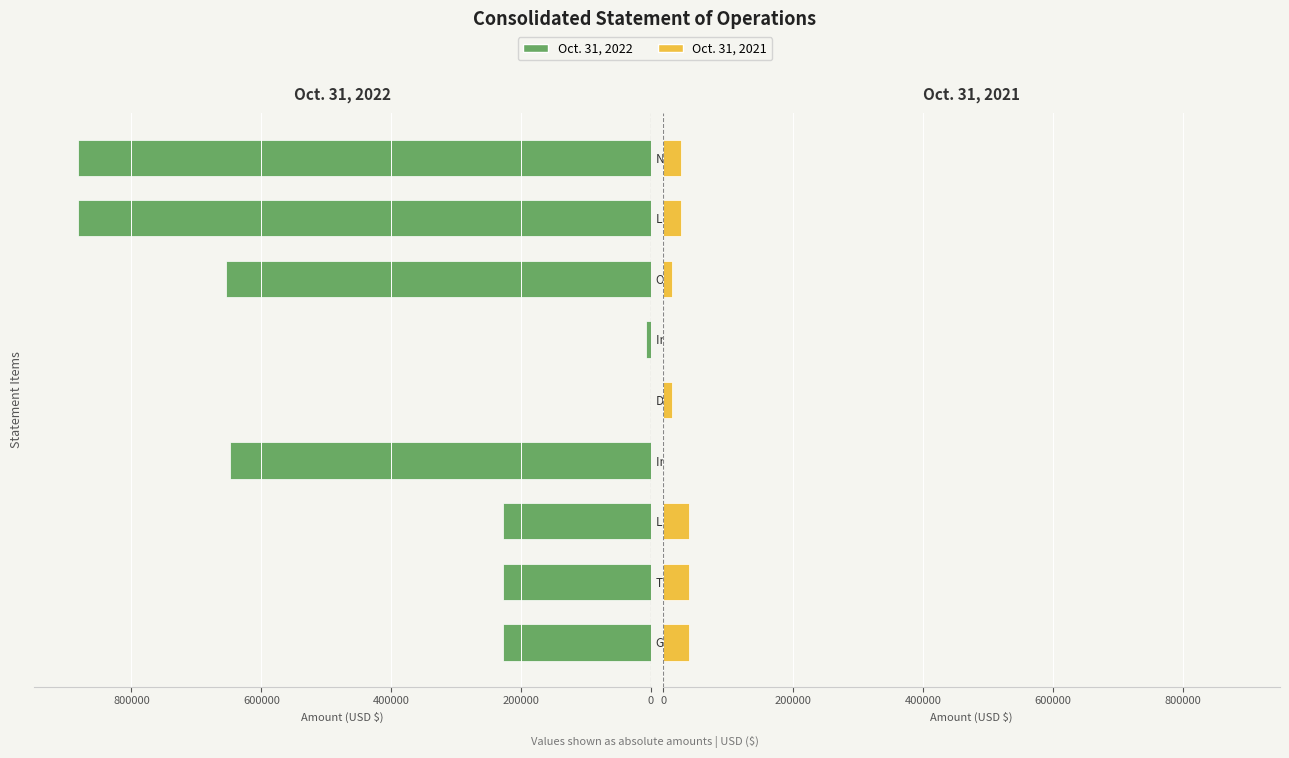

Which series has the largest range (max minus min)?

Oct. 31, 2022